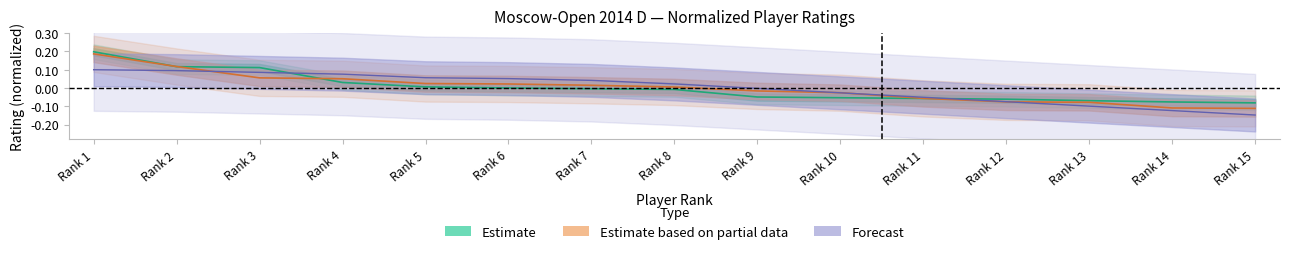

How many lines are shown in the chart?

3